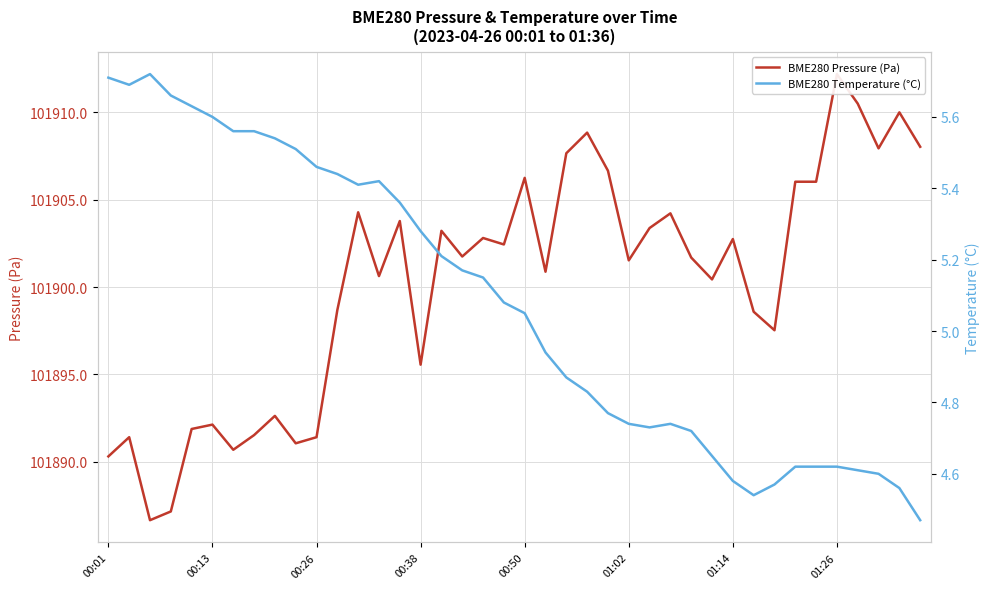

What is the maximum value shown in the chart?

101912.2